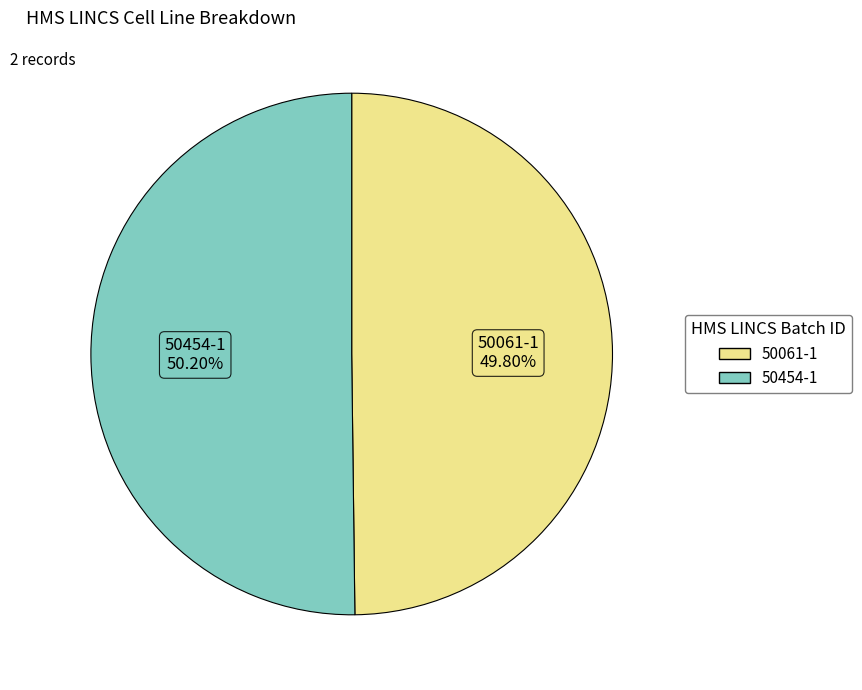

Is it true that 50454-1 is 59% of the pie?

False